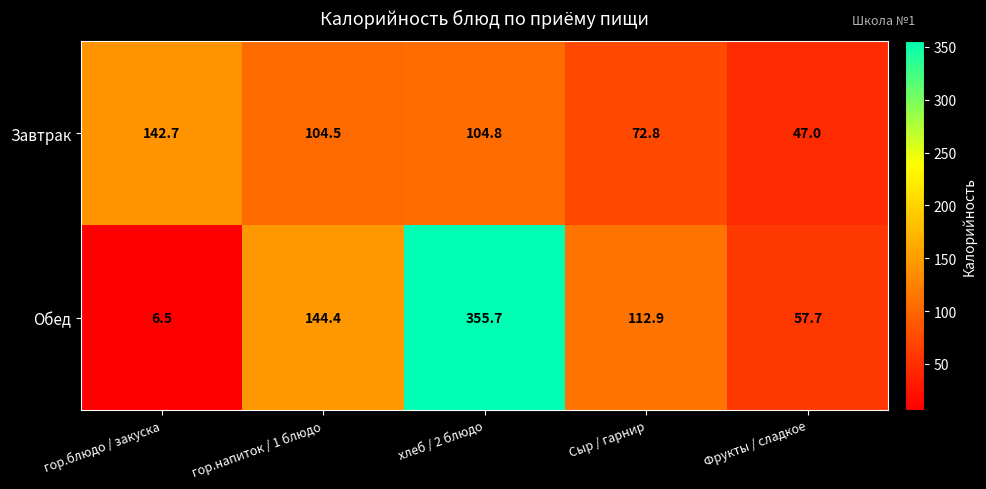

Which label corresponds to the smallest value in the chart?

гор.блюдо / закуска